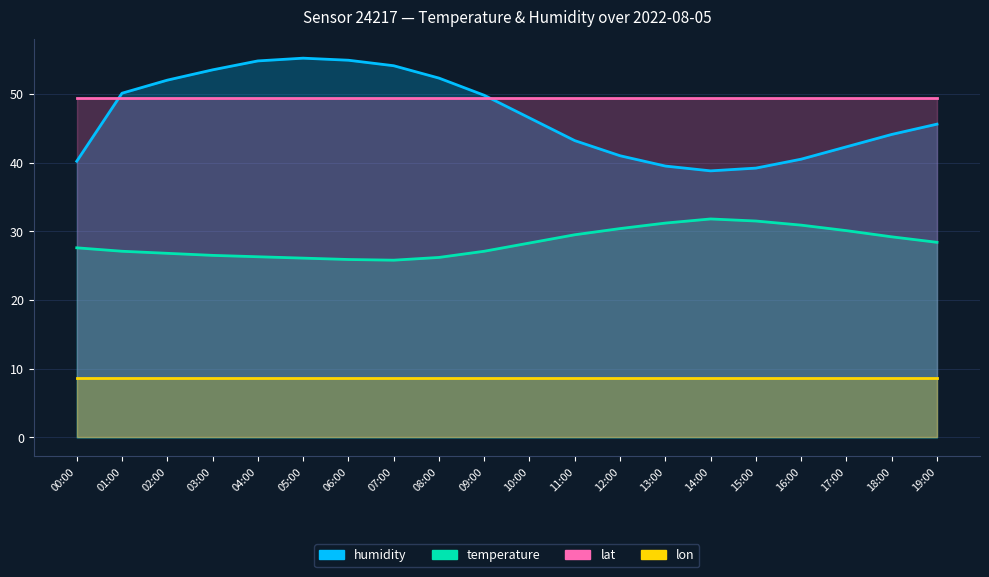

Does the chart display data point markers on the line(s)?

No